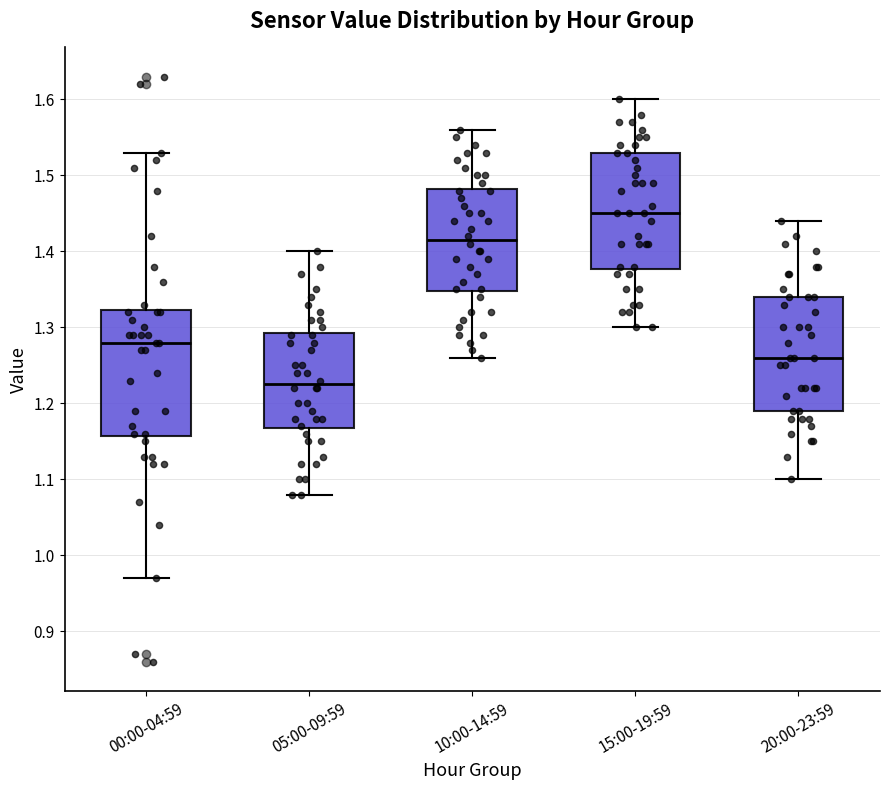

Which box has the lowest median line?

05:00-09:59